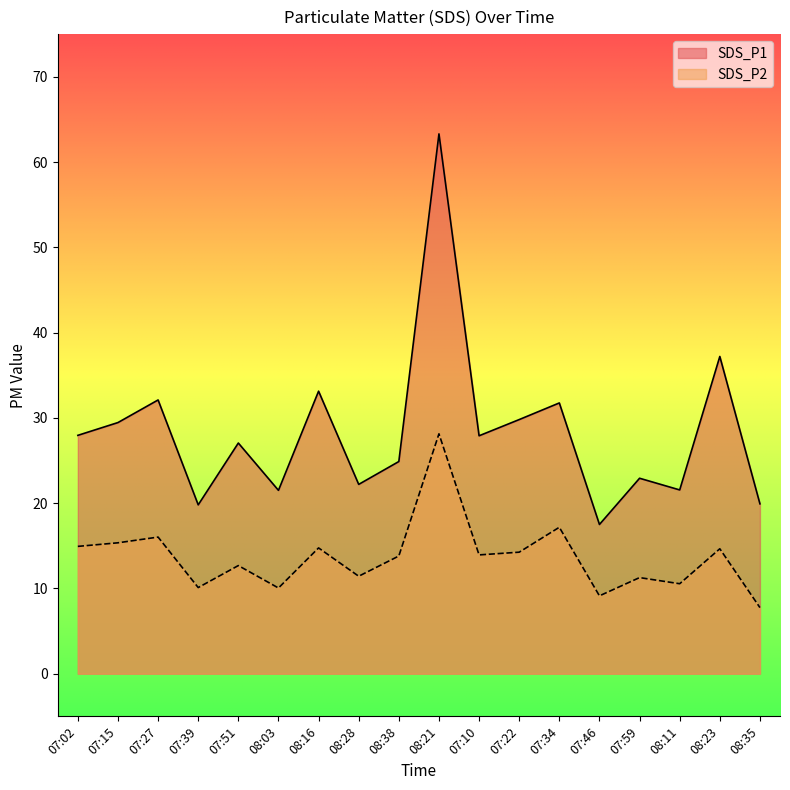

What is the label of the 9th point from the left?

08:38